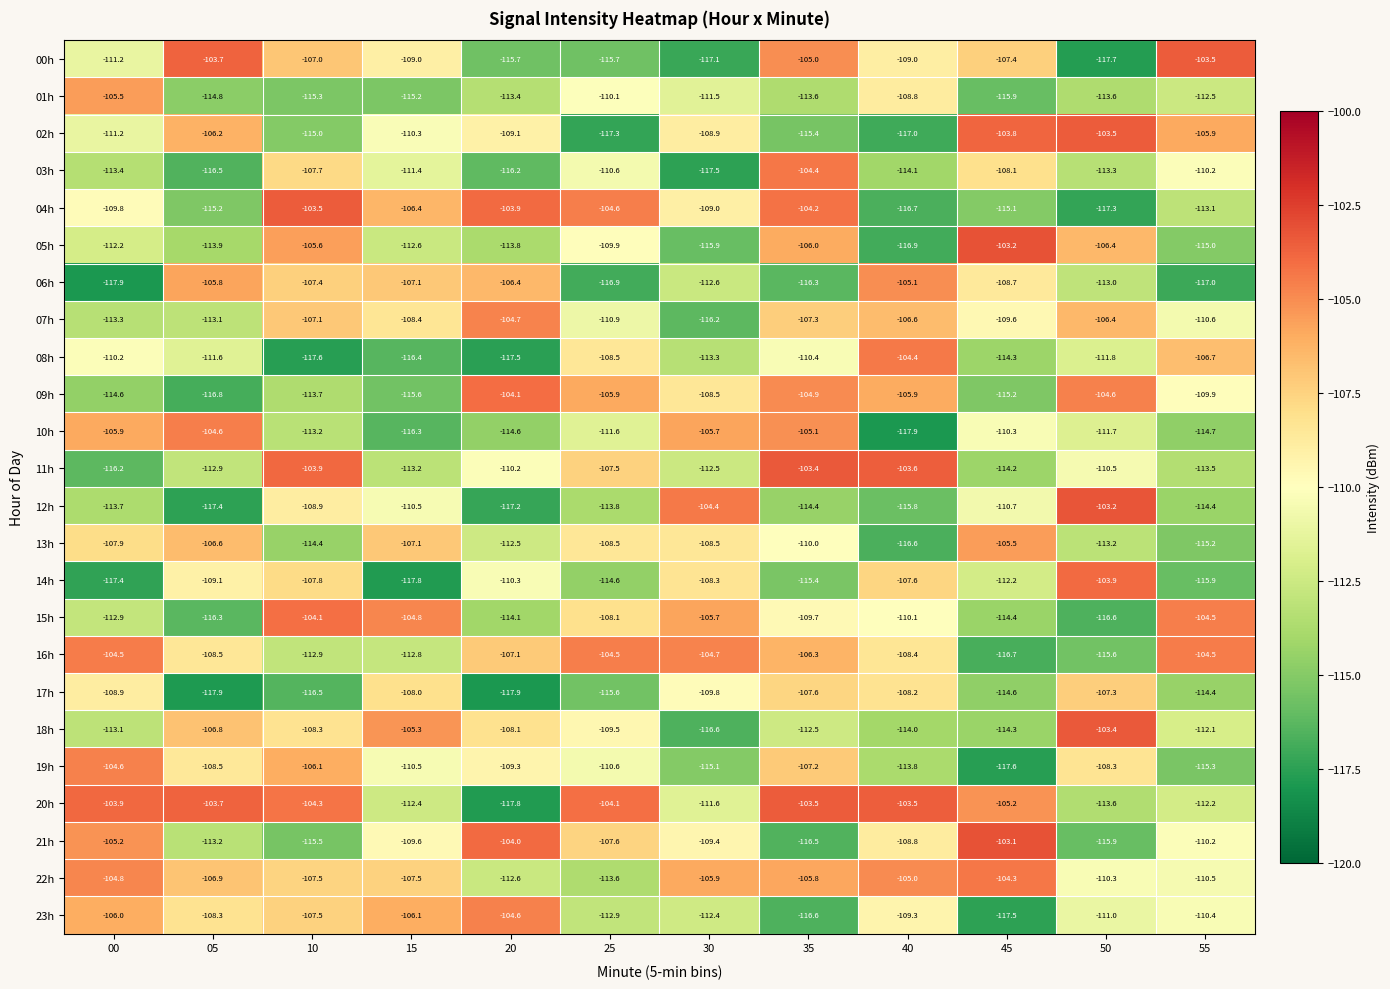

Rank the categories by 07h value from highest to lowest.

20, 50, 40, 10, 35, 15, 45, 55, 25, 05, 00, 30